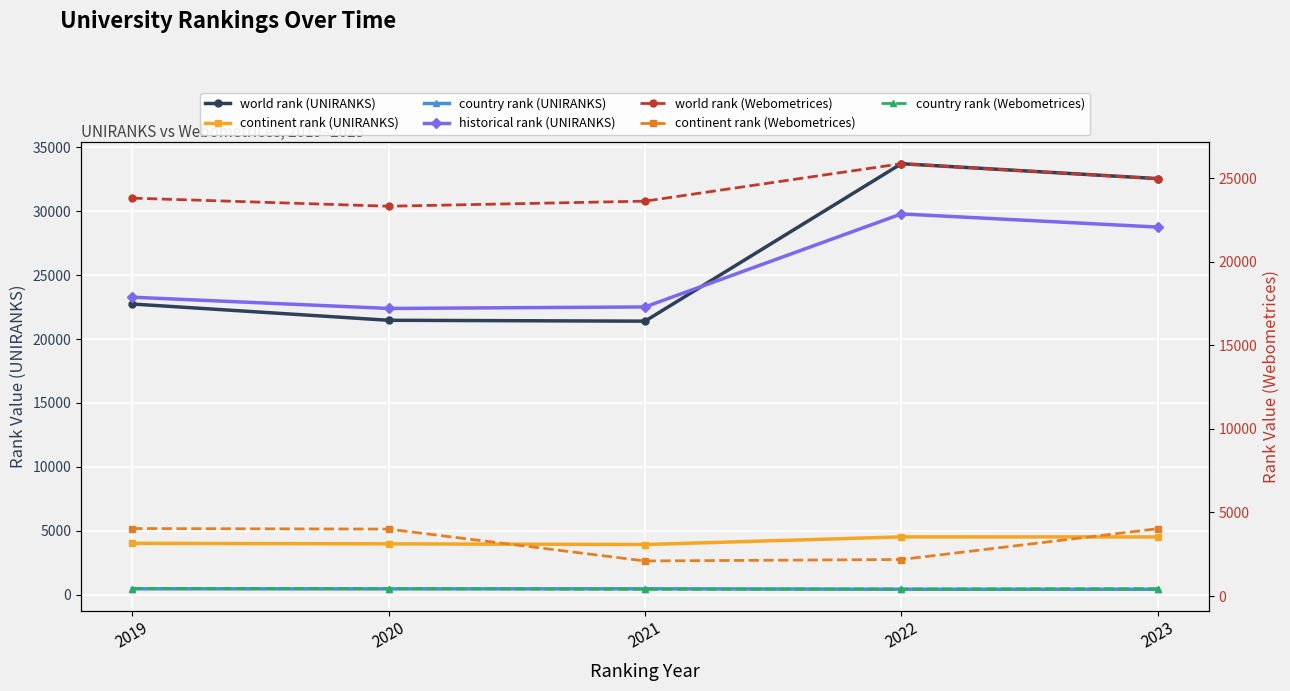

True or false: country rank (UNIRANKS) has a value of 147.4 at 2022.

False